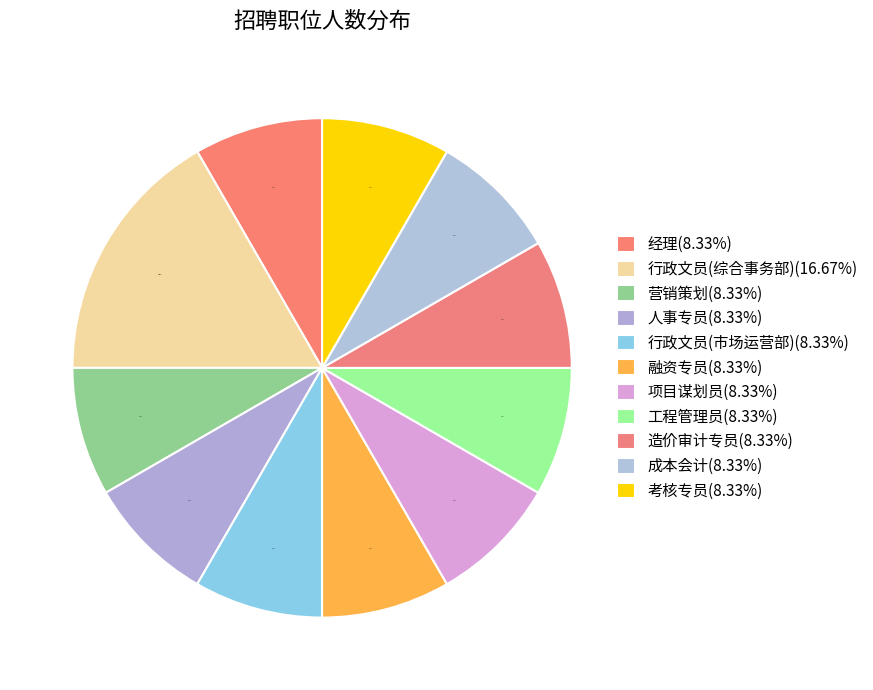

Rank the categories by value from lowest to highest.

经理, 营销策划, 人事专员, 行政文员(市场运营部), 融资专员, 项目谋划员, 工程管理员, 造价审计专员, 成本会计, 考核专员, 行政文员(综合事务部)